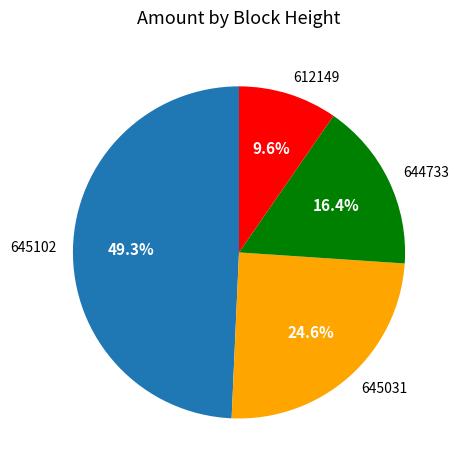

To the nearest percent, what portion does 645031 represent?

25%